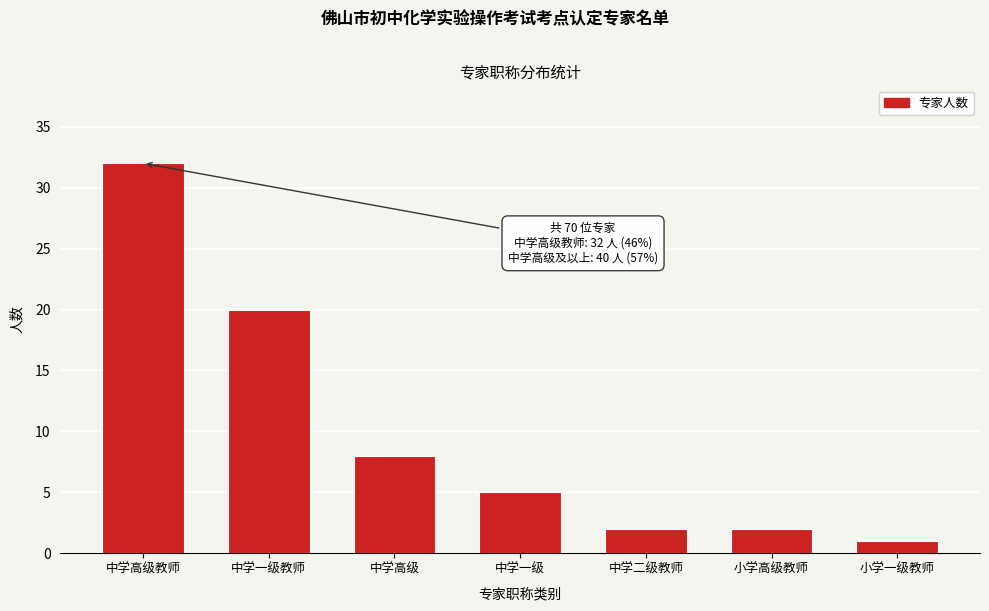

Reading right to left, extract all data points from this chart.

1	2	2	5	8	20	32